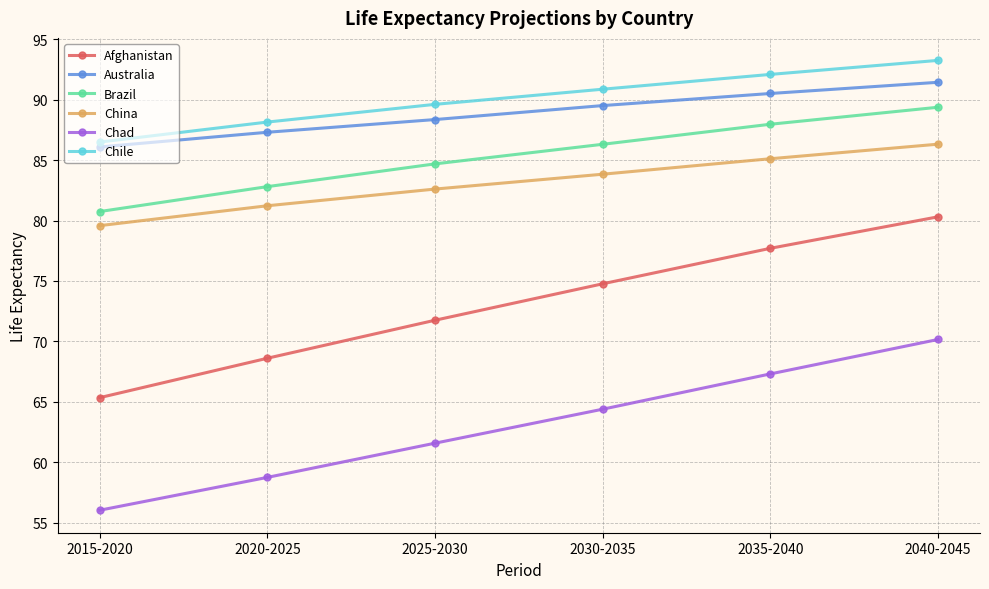

What is the sum of all Australia values?

533.2